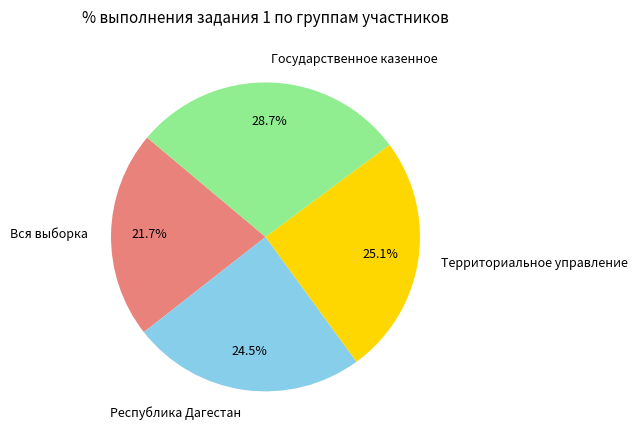

Is it true that Территориальное управление is 25% of the pie?

True